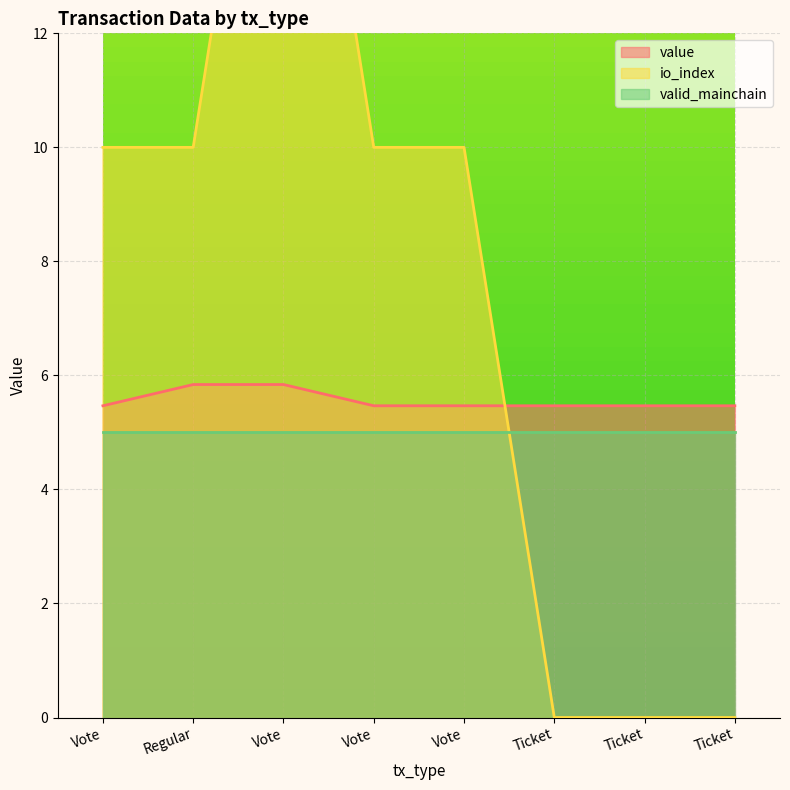

Which series has the widest spread of values?

io_index